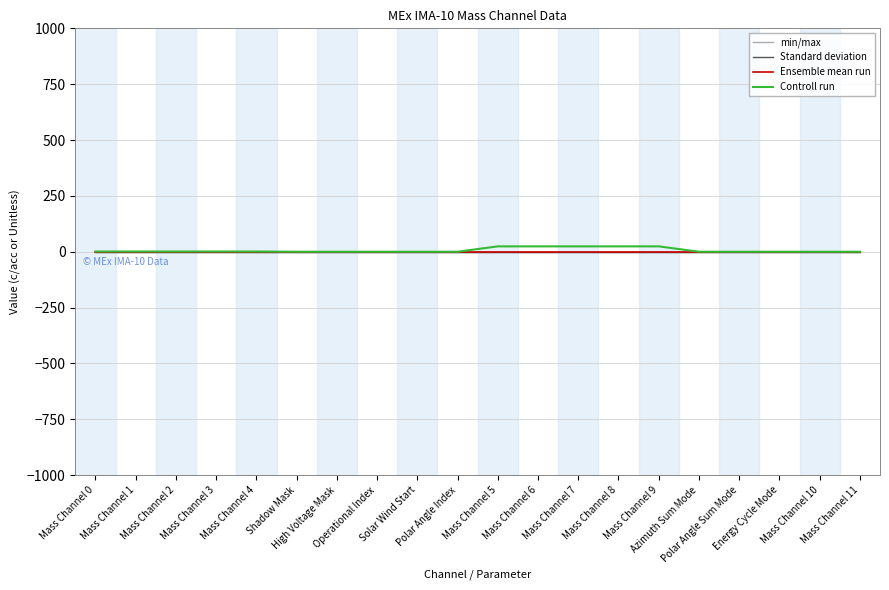

Reading left to right, what are all the values shown in this chart?

min/max: Mass Channel 0=0	Mass Channel 1=0	Mass Channel 2=0	Mass Channel 3=0	Mass Channel 4=0	Shadow Mask=0	High Voltage Mask=0	Operational Index=0	Solar Wind Start=0	Polar Angle Index=0	Mass Channel 5=0	Mass Channel 6=0	Mass Channel 7=0	Mass Channel 8=0	Mass Channel 9=0	Azimuth Sum Mode=0	Polar Angle Sum Mode=0	Energy Cycle Mode=0	Mass Channel 10=0	Mass Channel 11=0
Standard deviation: Mass Channel 0=0	Mass Channel 1=0	Mass Channel 2=0	Mass Channel 3=0	Mass Channel 4=0	Shadow Mask=0	High Voltage Mask=0	Operational Index=0	Solar Wind Start=0	Polar Angle Index=0	Mass Channel 5=0	Mass Channel 6=0	Mass Channel 7=0	Mass Channel 8=0	Mass Channel 9=0	Azimuth Sum Mode=0	Polar Angle Sum Mode=0	Energy Cycle Mode=0	Mass Channel 10=0	Mass Channel 11=0
Ensemble mean run: Mass Channel 0=0	Mass Channel 1=0	Mass Channel 2=0	Mass Channel 3=0	Mass Channel 4=0	Shadow Mask=0	High Voltage Mask=0	Operational Index=0	Solar Wind Start=0	Polar Angle Index=0	Mass Channel 5=0	Mass Channel 6=0	Mass Channel 7=0	Mass Channel 8=0	Mass Channel 9=0	Azimuth Sum Mode=0	Polar Angle Sum Mode=0	Energy Cycle Mode=0	Mass Channel 10=0	Mass Channel 11=0
Controll run: Mass Channel 0=1	Mass Channel 1=1	Mass Channel 2=1	Mass Channel 3=1	Mass Channel 4=1	Shadow Mask=0	High Voltage Mask=0	Operational Index=0	Solar Wind Start=0	Polar Angle Index=0	Mass Channel 5=24	Mass Channel 6=24	Mass Channel 7=24	Mass Channel 8=24	Mass Channel 9=24	Azimuth Sum Mode=0	Polar Angle Sum Mode=0	Energy Cycle Mode=0	Mass Channel 10=0	Mass Channel 11=0